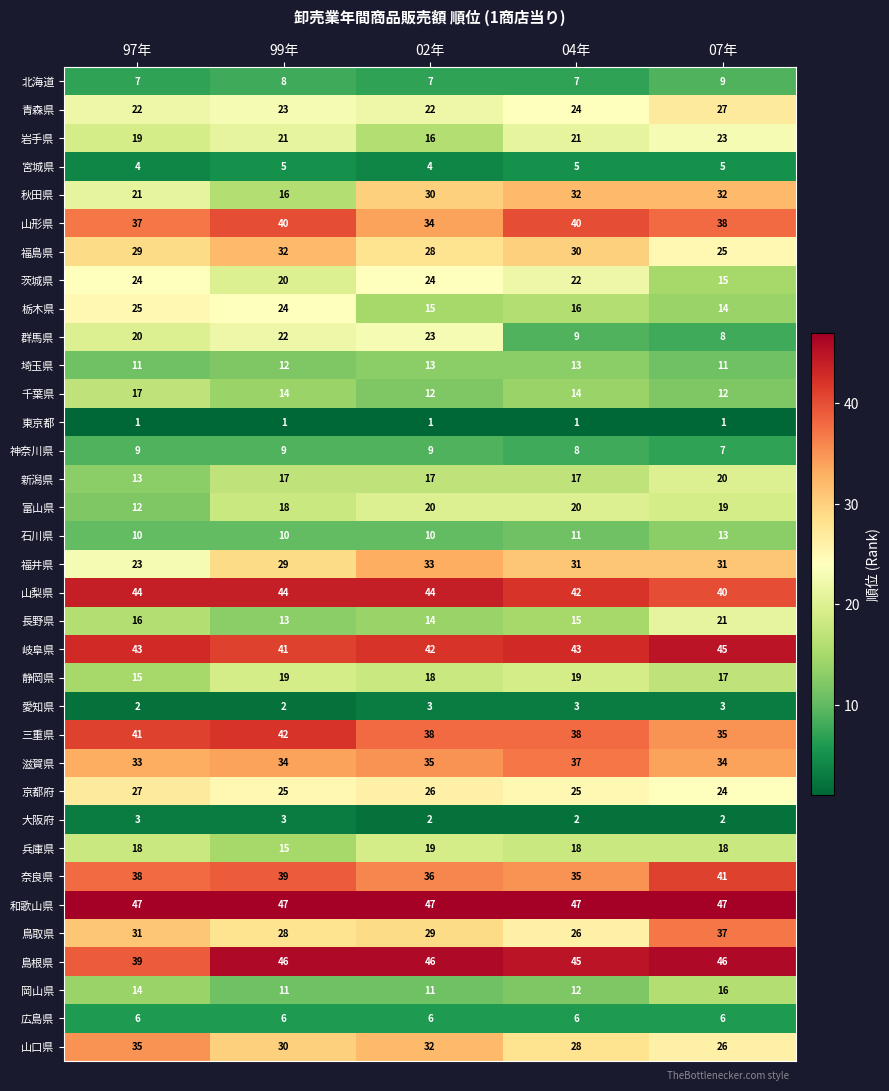

Read the 新潟県 value at 99年.

17